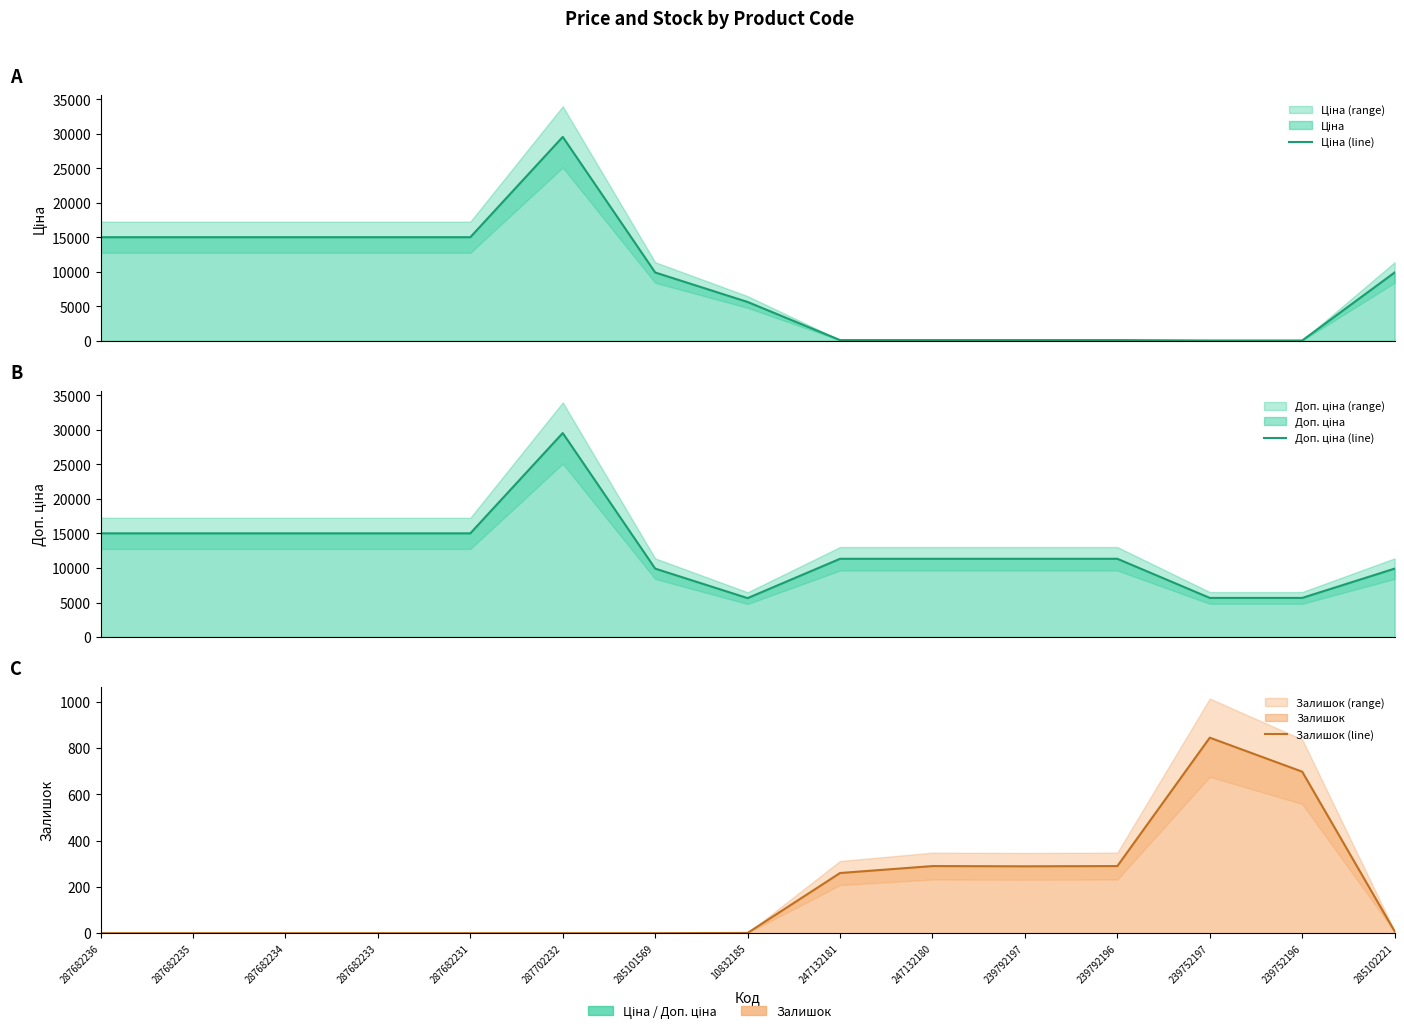

Reading left to right, transcribe all the data shown in this chart.

Ціна (line): 287682236=15019.2	287682235=15019.2	287682234=15019.2	287682233=15019.2	287682231=15019.2	287702232=29548.9	285101569=9908.5	10832185=5636.0	247132181=113.3	247132180=113.3	239792197=113.3	239792196=113.3	239752197=56.7	239752196=56.7	285102221=9908.5
Доп. ціна (line): 287682236=15019.2	287682235=15019.2	287682234=15019.2	287682233=15019.2	287682231=15019.2	287702232=29548.9	285101569=9908.5	10832185=5636.0	247132181=11334.0	247132180=11334.0	239792197=11334.0	239792196=11334.0	239752197=5667.0	239752196=5667.0	285102221=9908.5
Залишок (line): 287682236=0.0	287682235=0.0	287682234=0.0	287682233=0.0	287682231=0.0	287702232=0.0	285101569=0.0	10832185=1.0	247132181=260.0	247132180=290.0	239792197=289.0	239792196=290.0	239752197=845.0	239752196=698.0	285102221=8.0